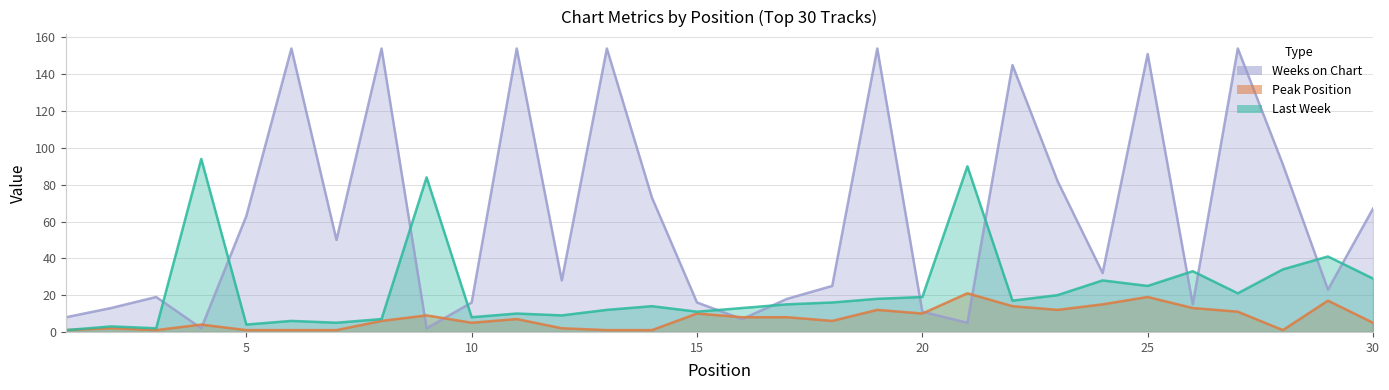

The value of Last Week at 29 is 41. True or false?

True